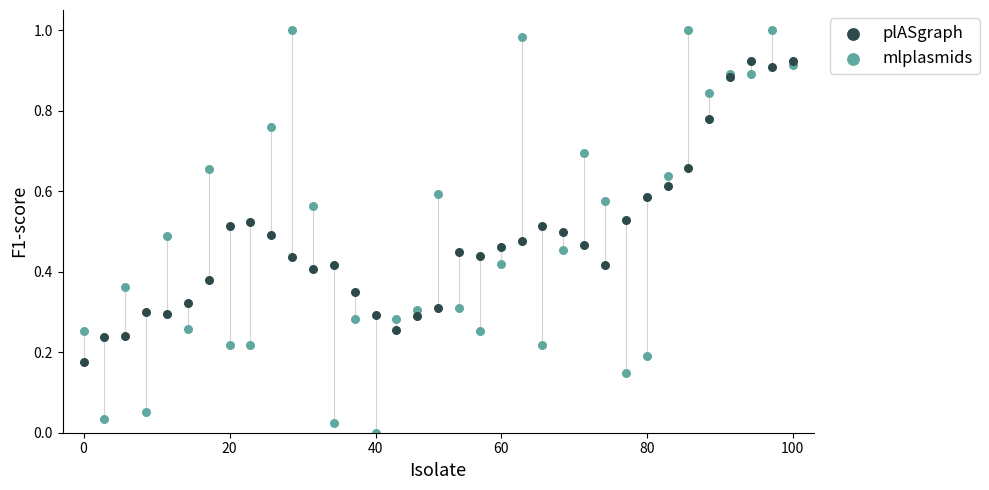

Which series contains the highest Y value?

mlplasmids